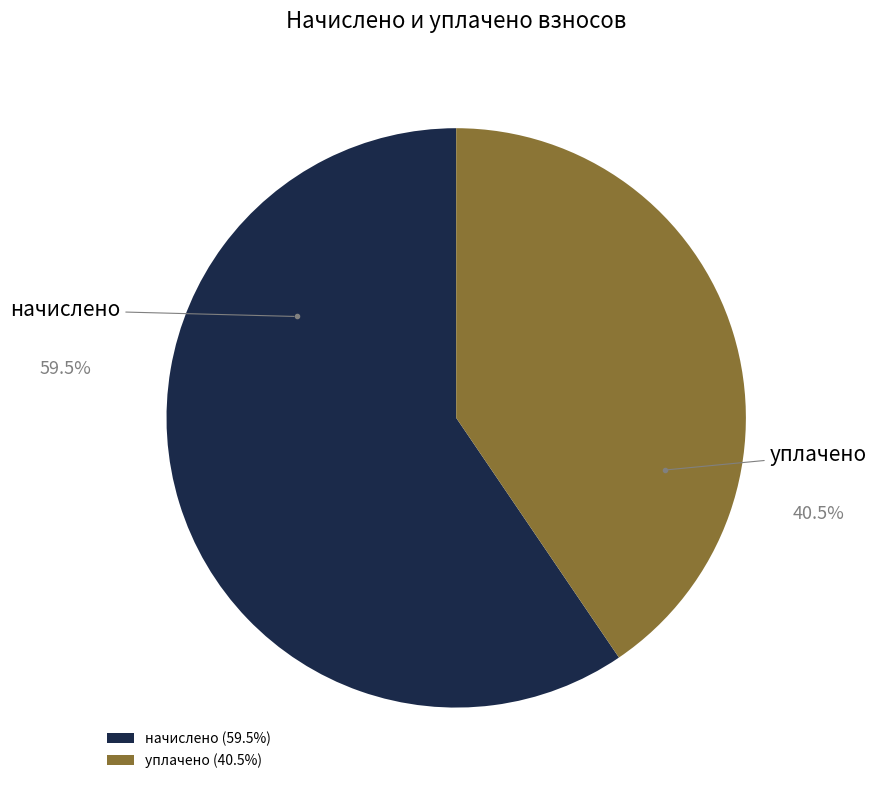

Combined, do начислено and уплачено account for over 50%?

Yes